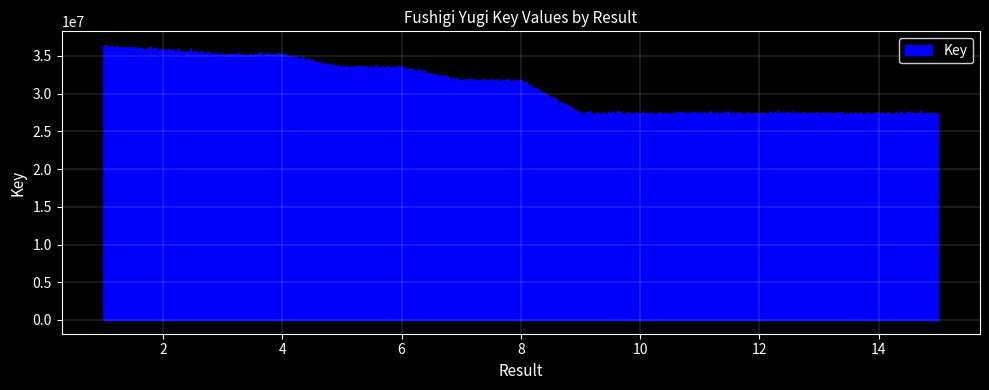

Which has a higher value, 7 or 14?

7